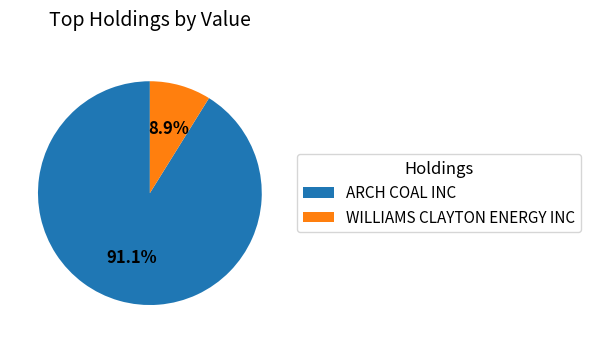

Count the number of slices in the pie.

2